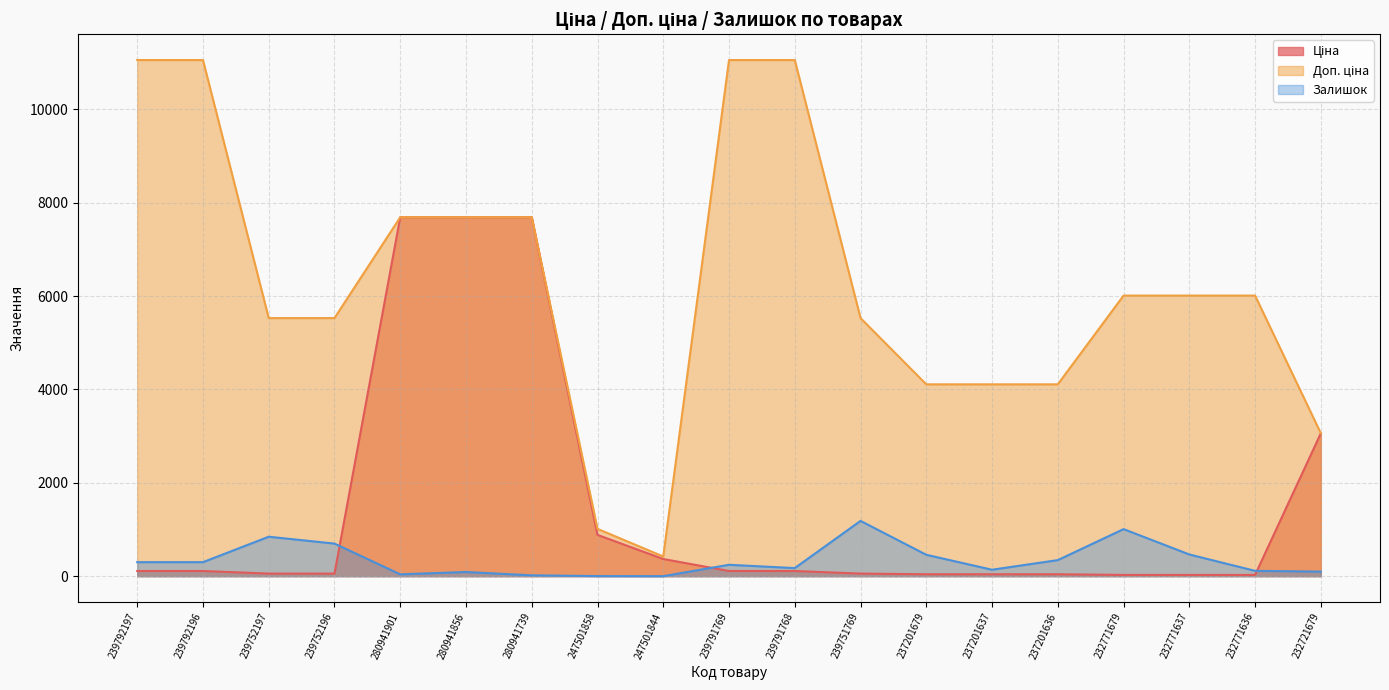

Is it true that Ціна equals 367.6 at 247501844?

True